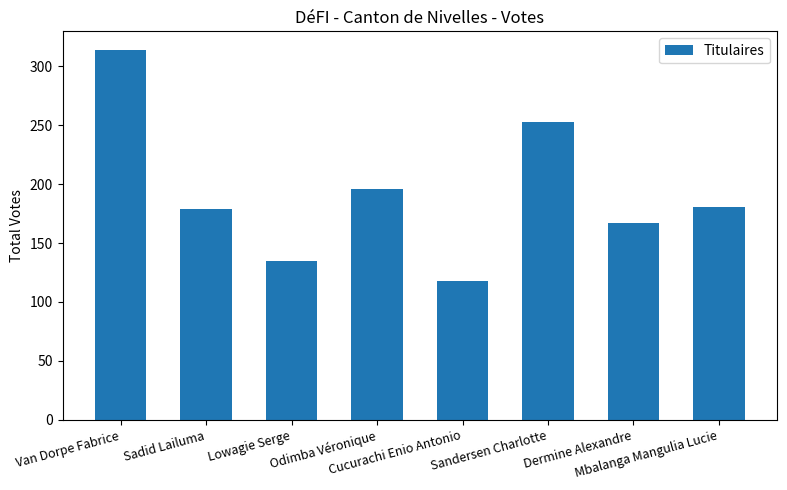

How many distinct data groups are displayed?

1